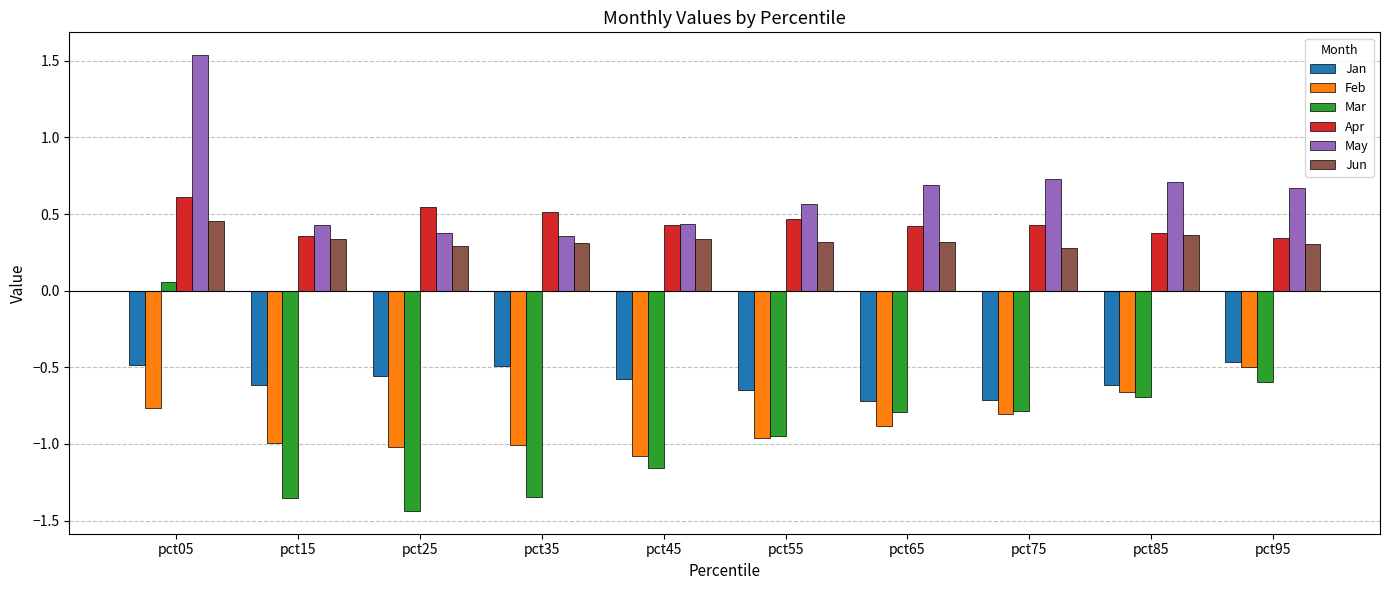

Is the value of Apr at pct05 greater than the value of Jan at pct35?

Yes